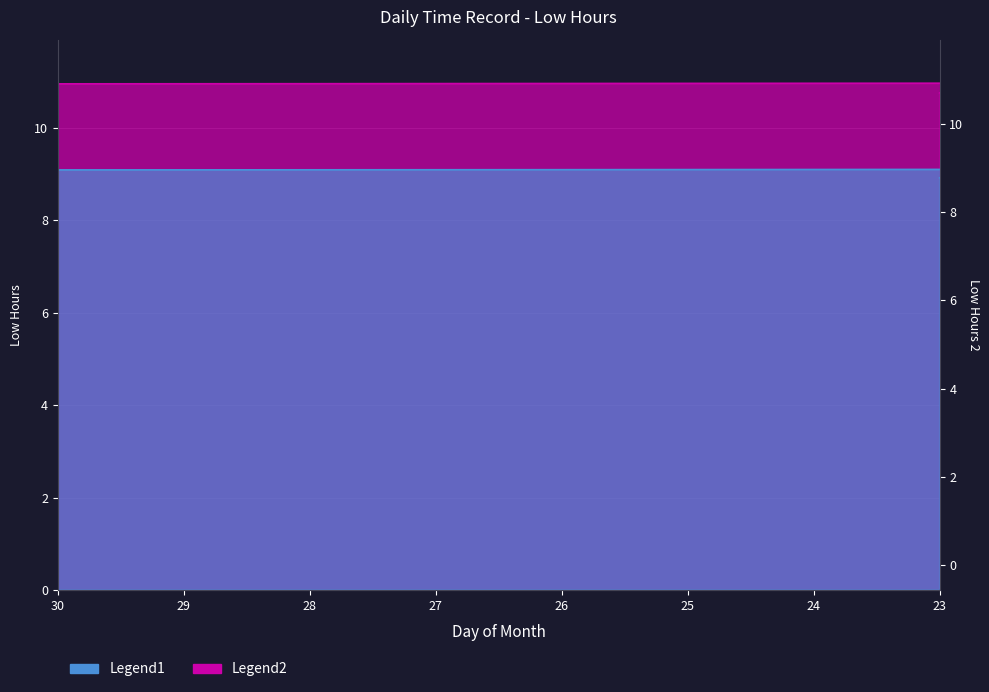

What is the difference between the values at 17 and 31?

1.8